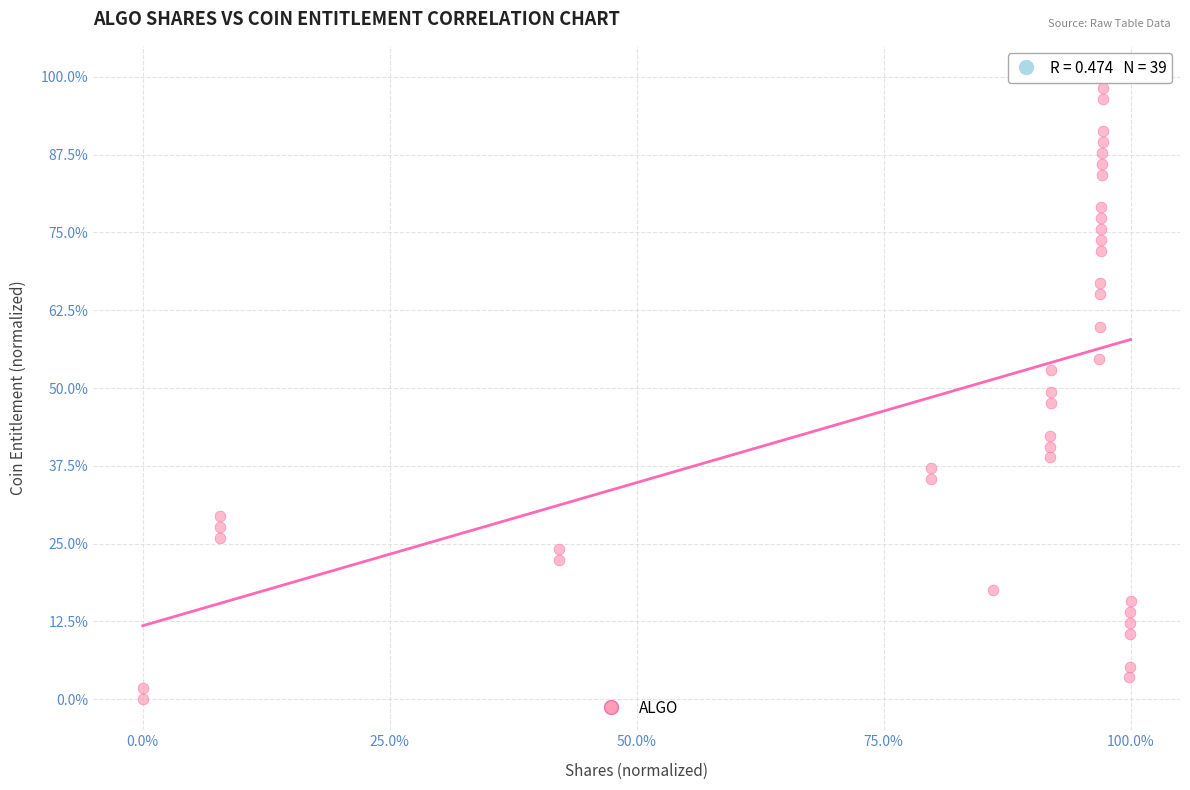

What is the range of Y values (max minus min)?

100.0